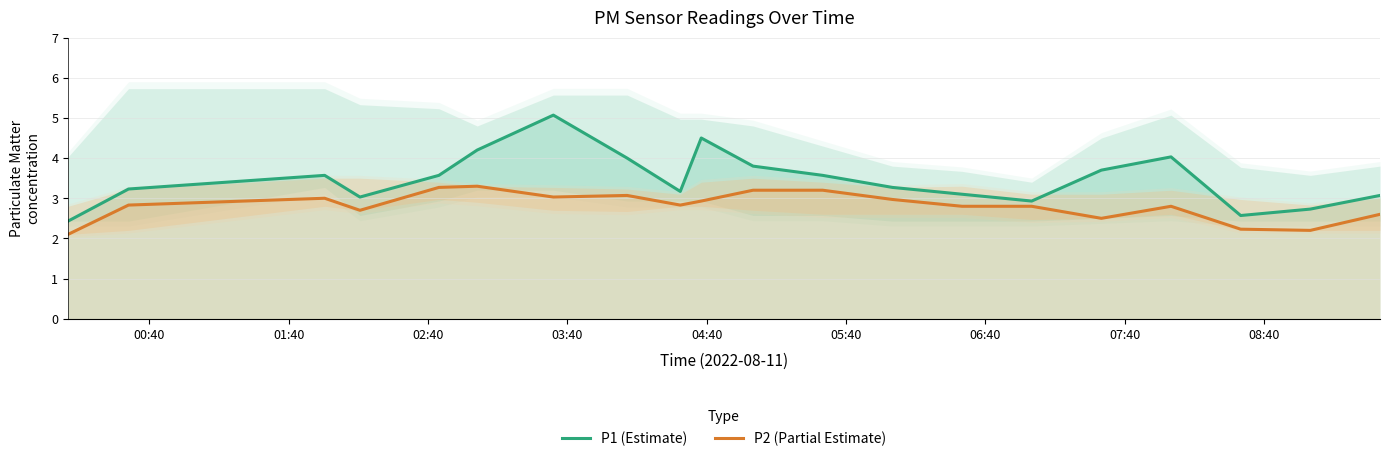

What is the value of the P1 (Estimate) point at the 15th from the left?

2.9